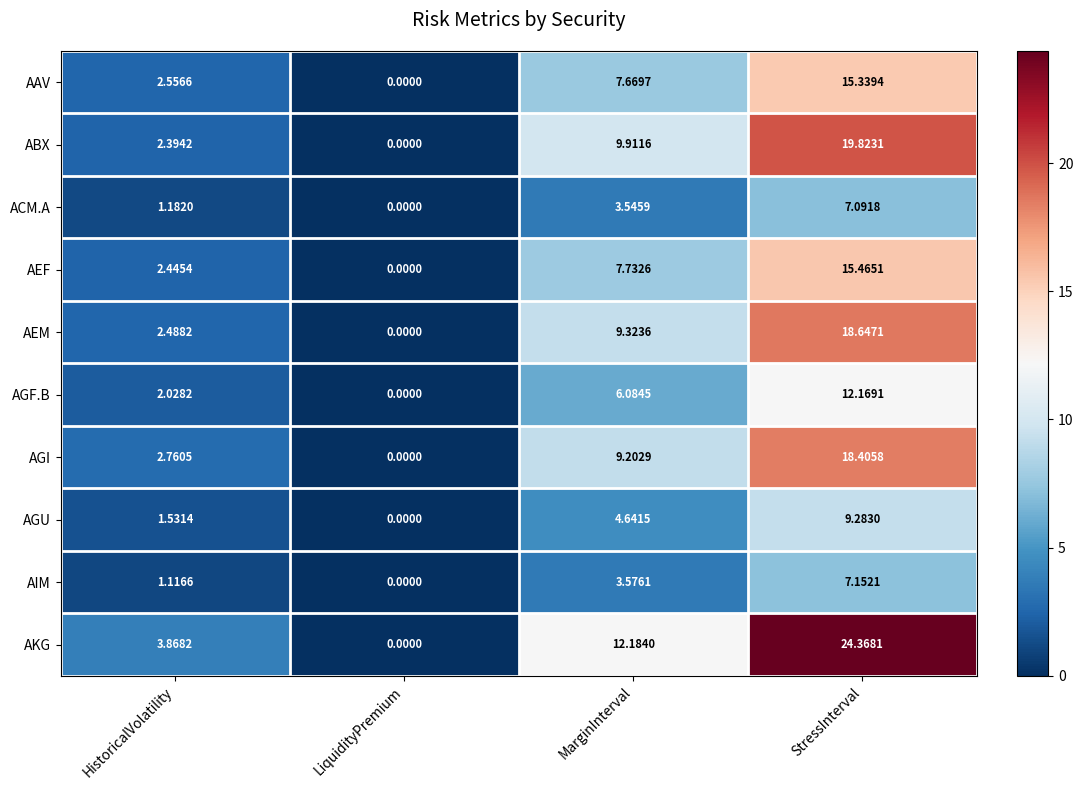

At which label is AAV closest to 7?

MarginInterval